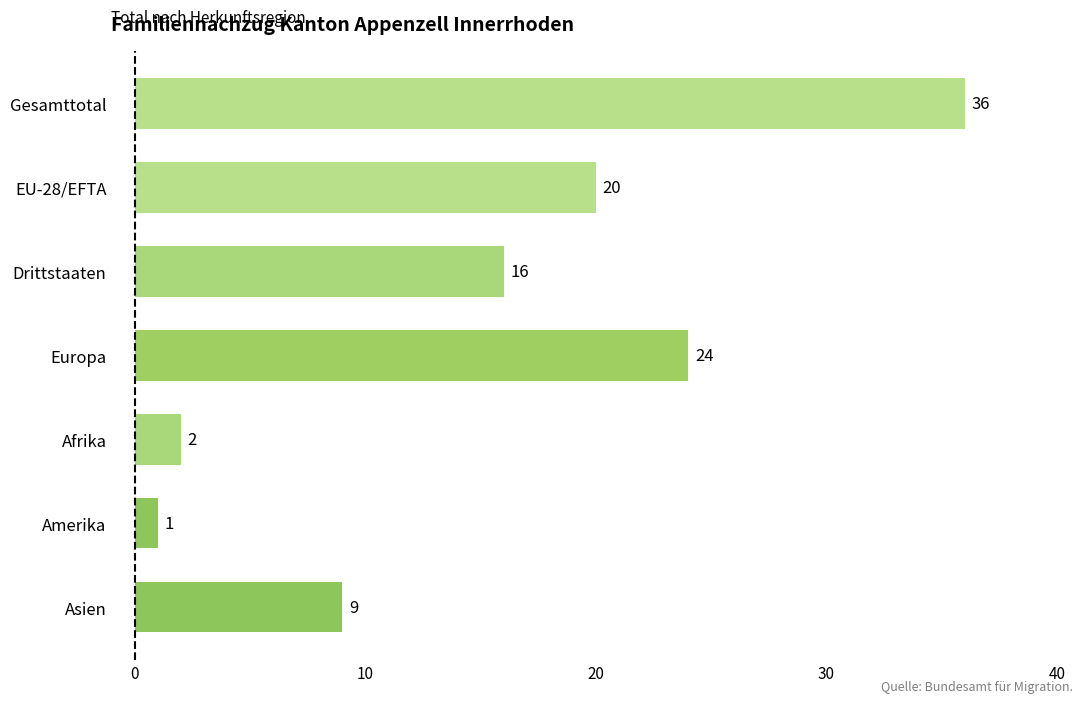

Which label corresponds to the largest value in the chart?

Gesamttotal